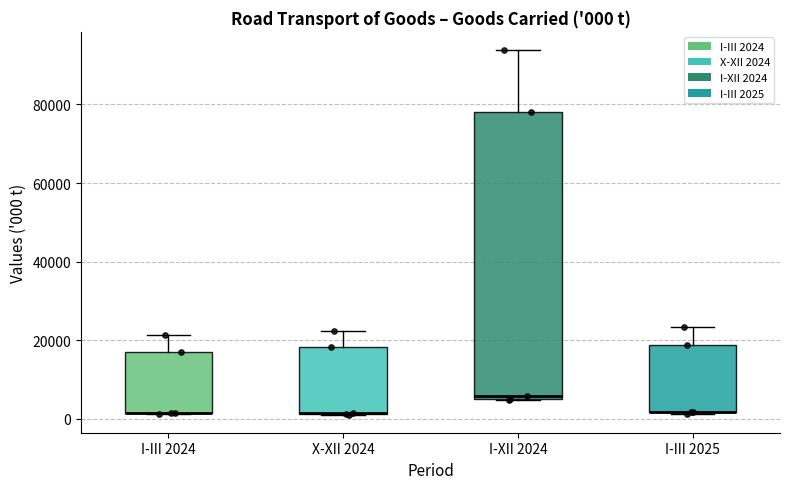

Which box is the tallest, from its lower edge to its upper edge?

I-XII 2024